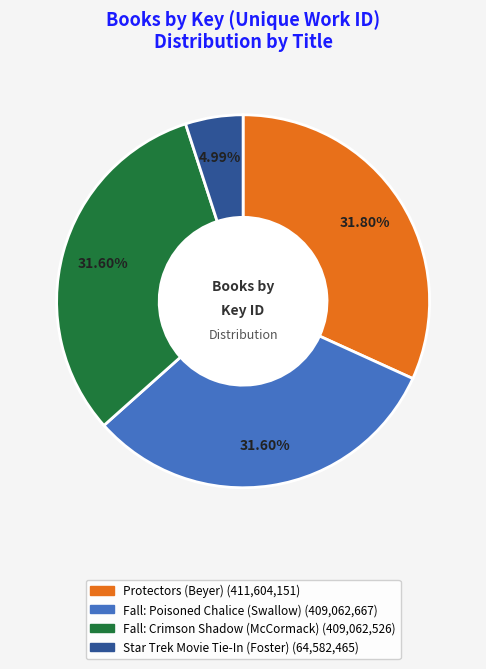

Is it true that Fall: Poisoned Chalice (Swallow) is 40% of the pie?

False